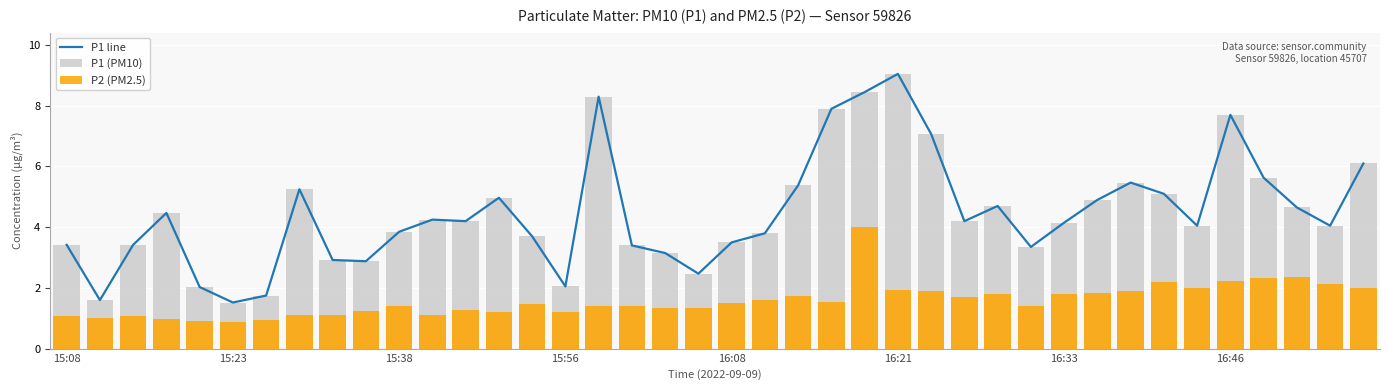

Is the value of P1 (PM10) at 37 greater than the value of P2 (PM2.5) at 33?

Yes